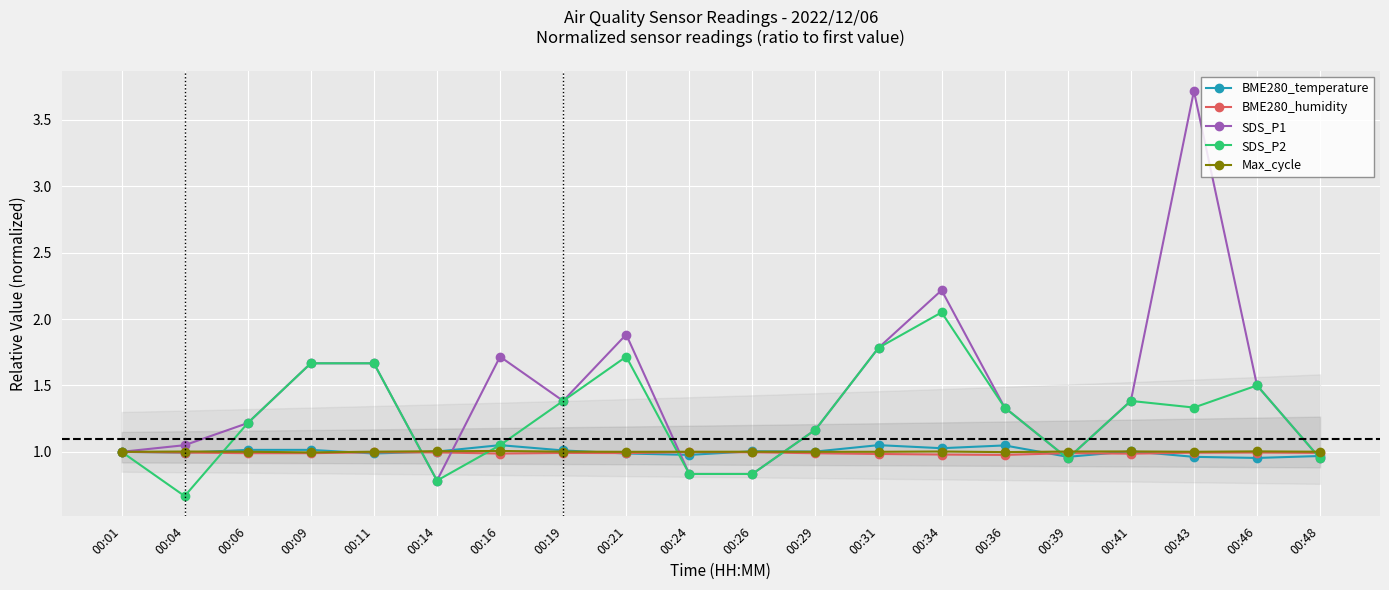

How many data points in SDS_P1 are above 1?

14